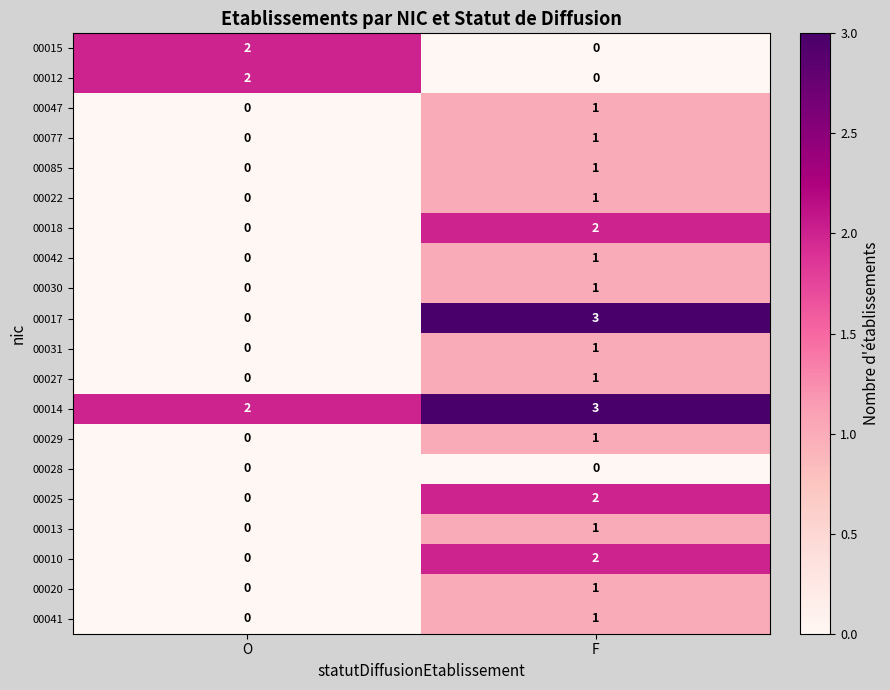

Where is 00013 nearest to the value 0?

O